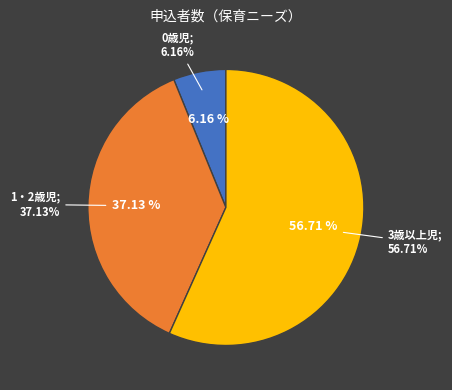

What percentage is the 1・2歳児 slice, to the nearest percent?

37%